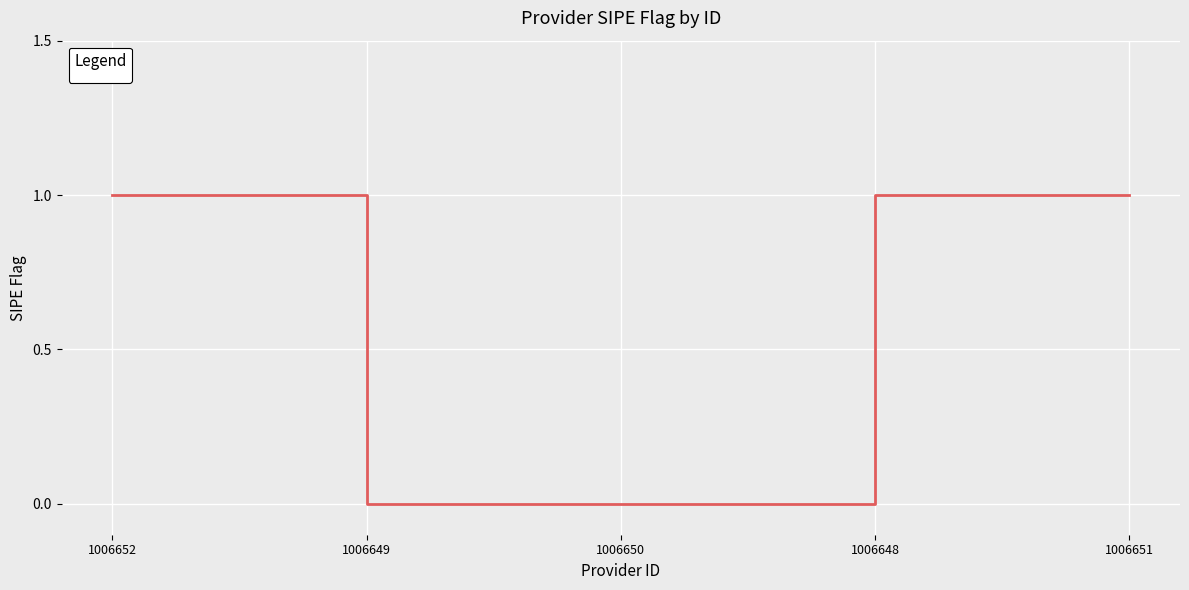

What is the sum of all values?

3